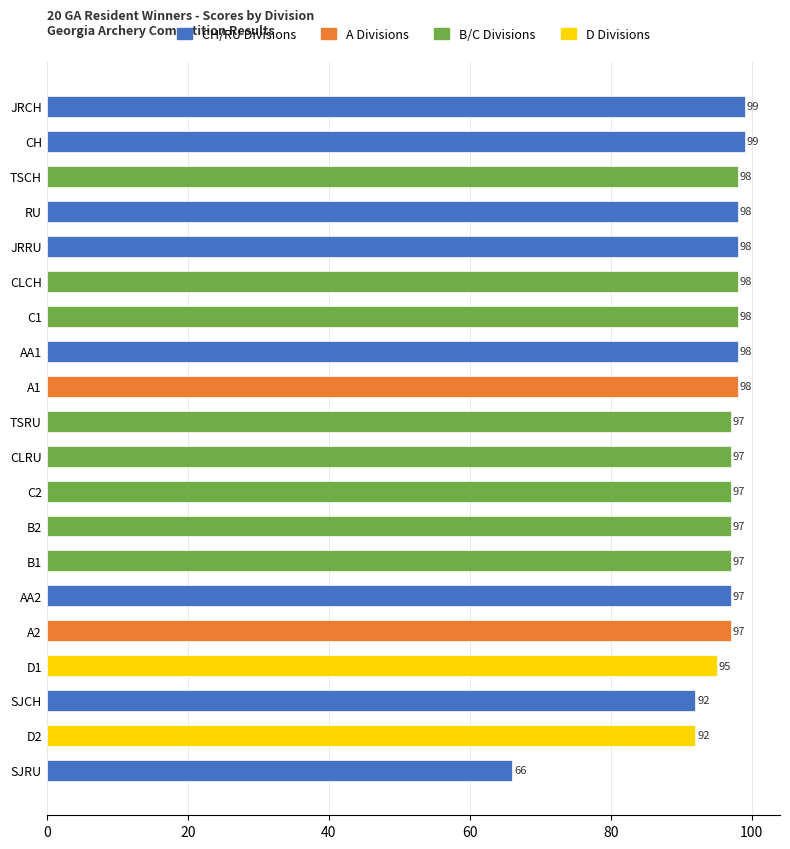

Reading top to bottom, what are all the values shown in this chart?

JRCH=99	CH=99	TSCH=98	RU=98	JRRU=98	CLCH=98	C1=98	AA1=98	A1=98	TSRU=97	CLRU=97	C2=97	B2=97	B1=97	AA2=97	A2=97	D1=95	SJCH=92	D2=92	SJRU=66